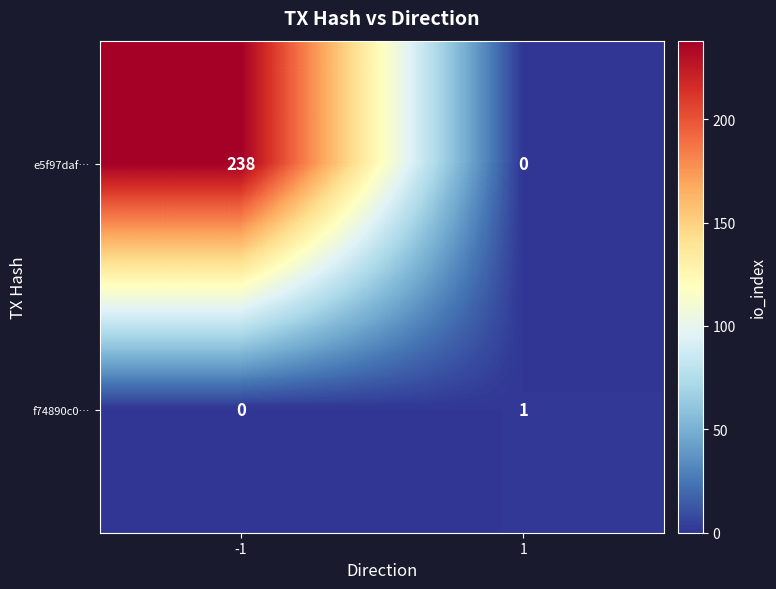

Is it true that e5f97daf… equals 80 at -1?

False